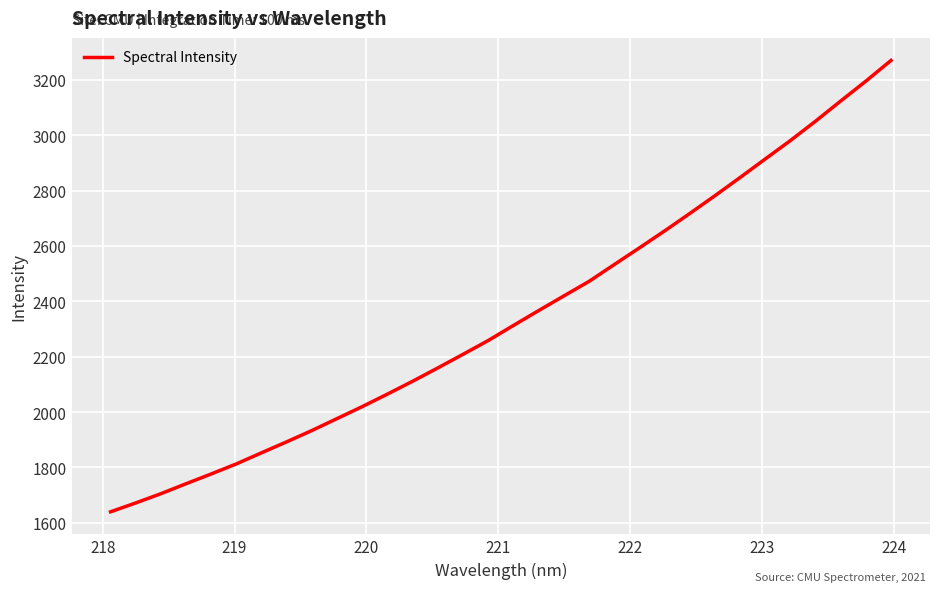

What is the minimum value shown in the chart?

1639.6